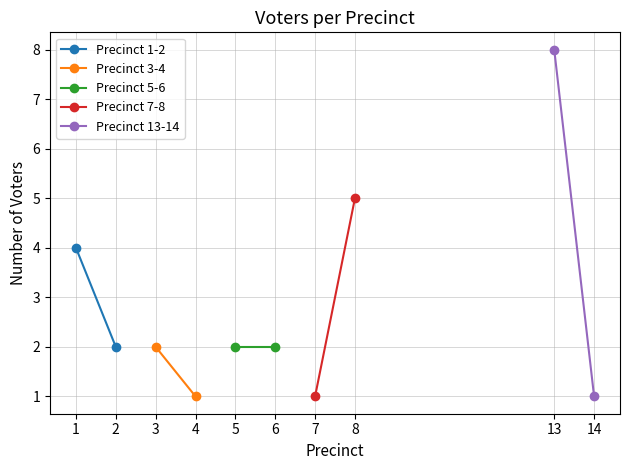

The value of Precinct 1-2 at 1 is 5. True or false?

False